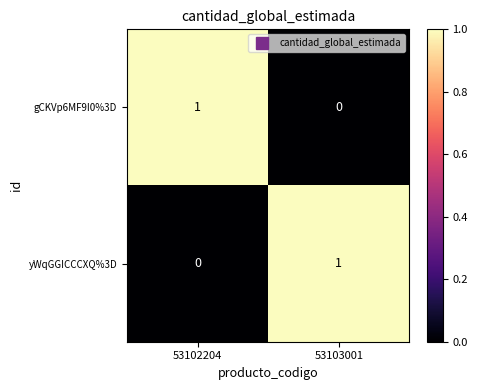

At 53102204, list the series in order from smallest to largest.

yWqGGICCCXQ%3D, gCKVp6MF9I0%3D